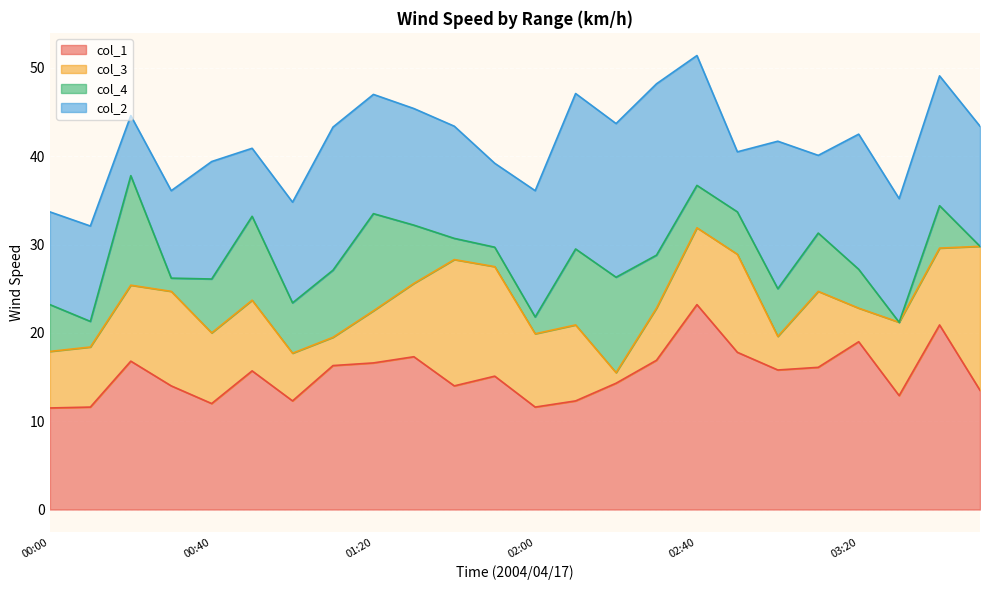

What is the value of the col_4 point at the 2nd from the left?

2.9